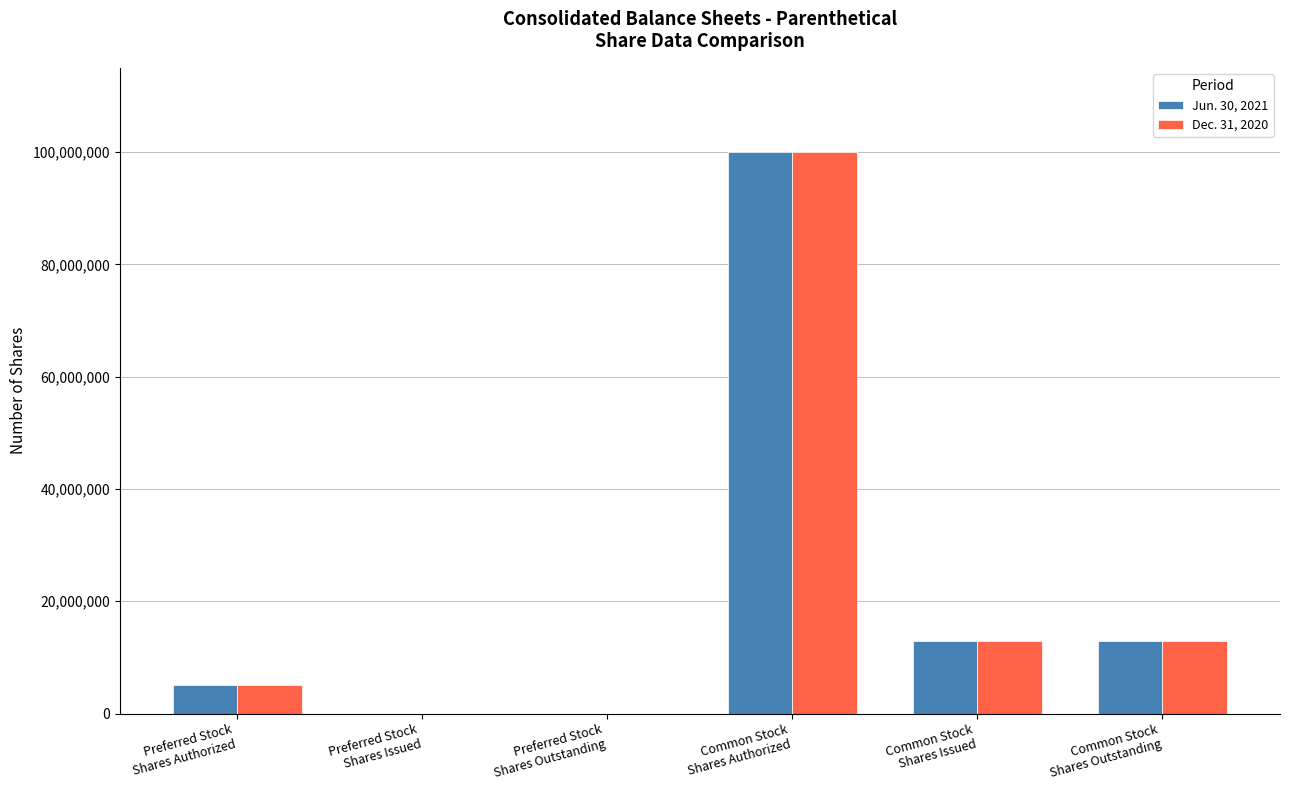

Does the chart contain stacked bars?

No